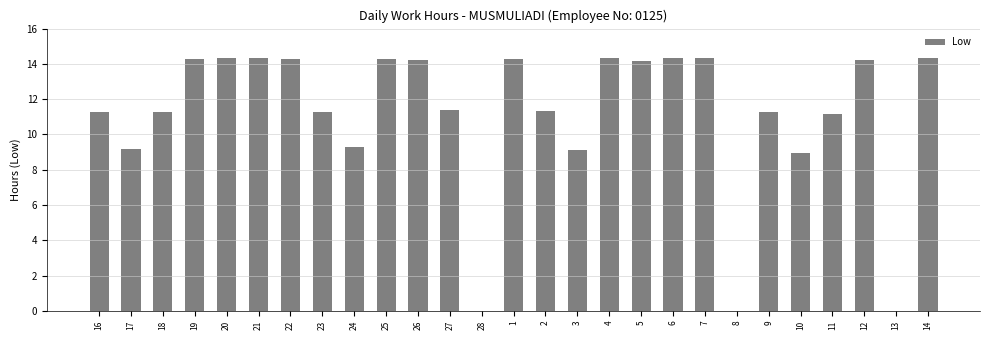

The value at 28 is -9.0. True or false?

False